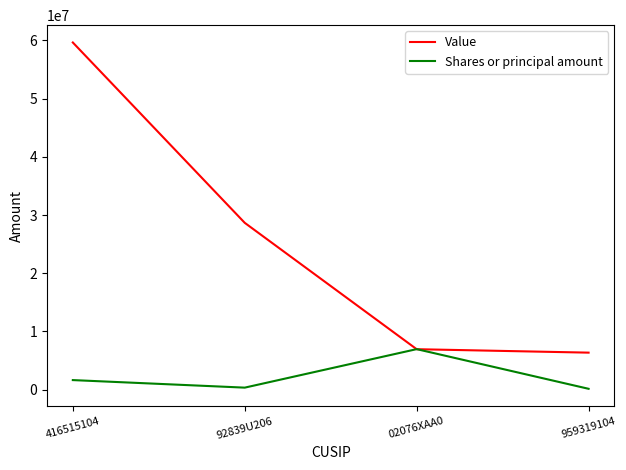

Does the chart display data point markers on the line(s)?

No